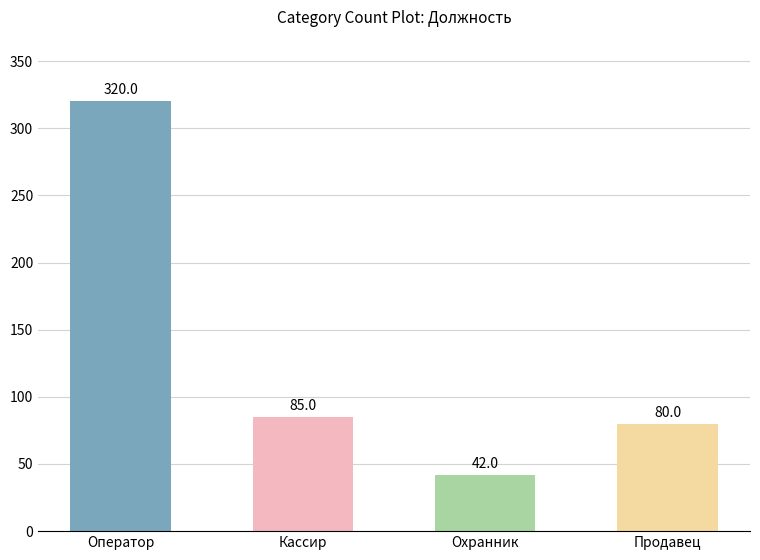

Count the number of categories in the chart.

4